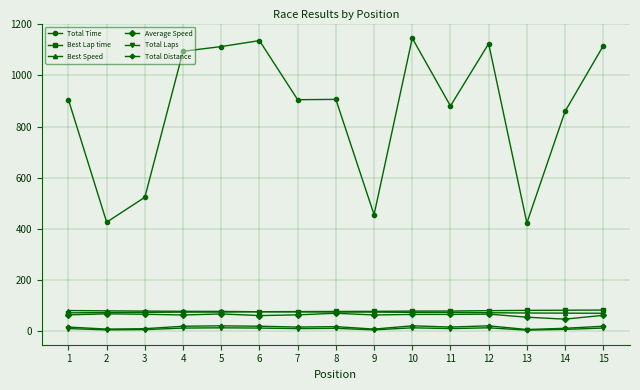

The value of Total Time at 14 is 859.1. True or false?

True